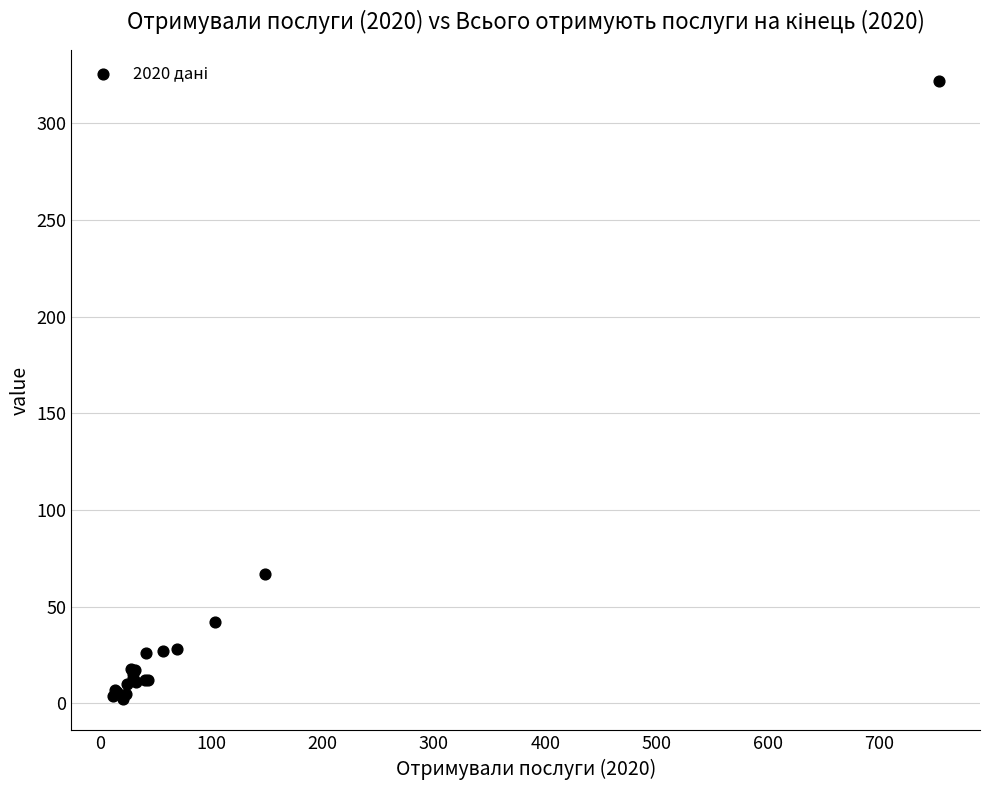

What Y value in the scatter plot is closest to 162?

67